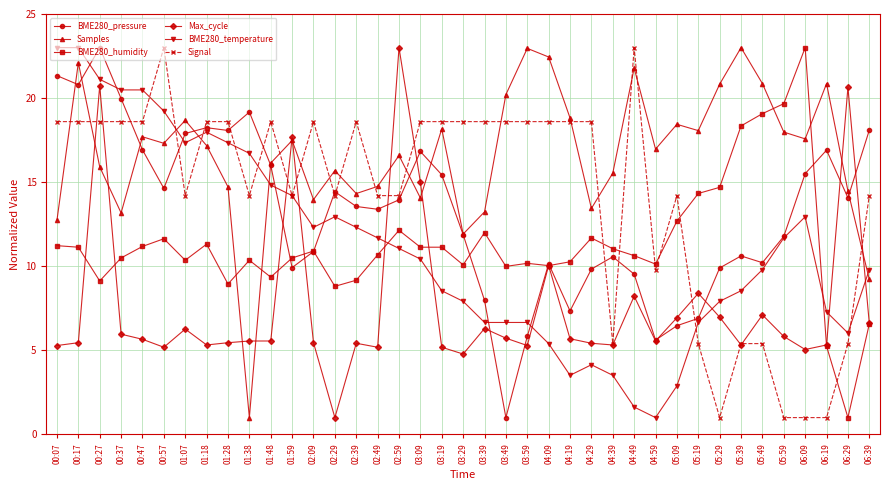

What is the difference between the Samples values at 02:59 and 01:38?

15.6